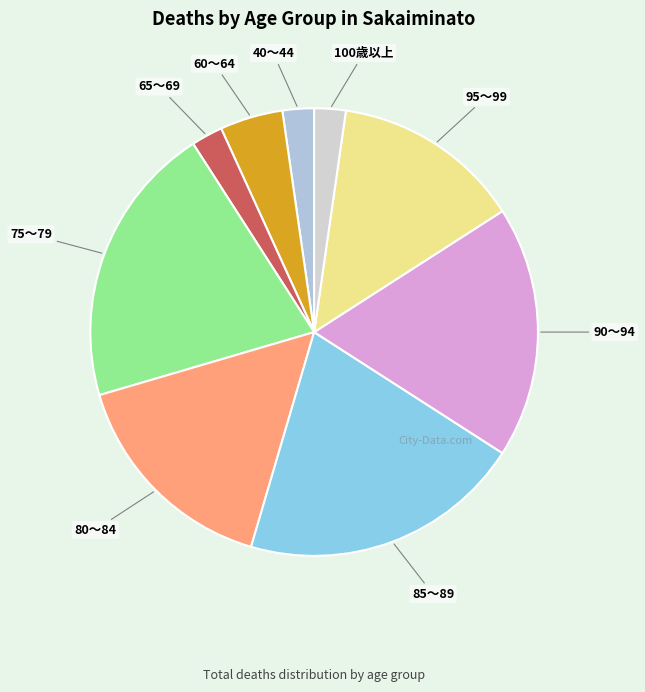

How many slices are in this pie chart?

9